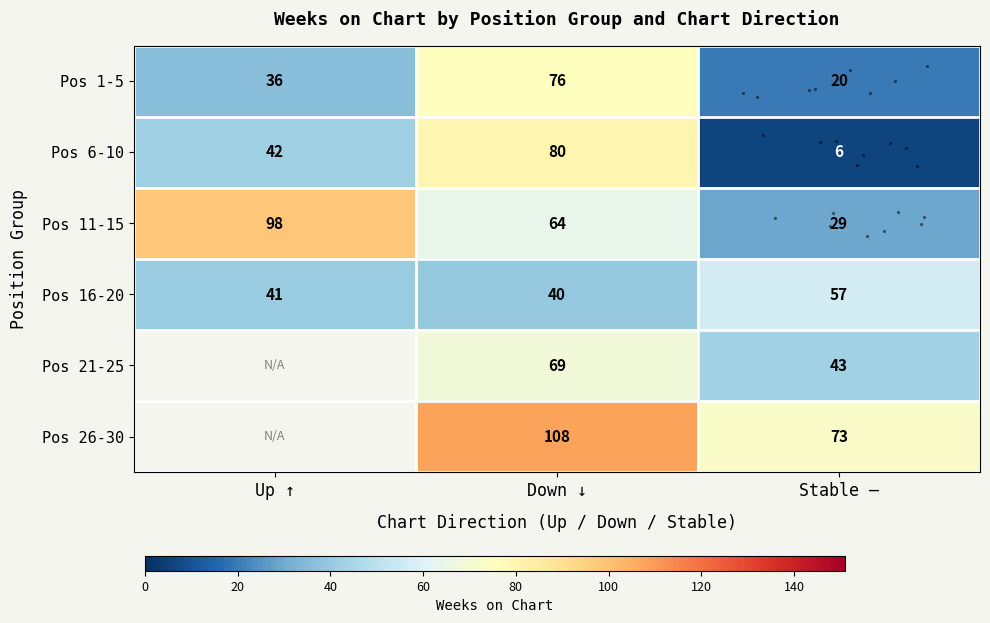

Is it true that row_0 equals 76.0 at Down ↓?

True